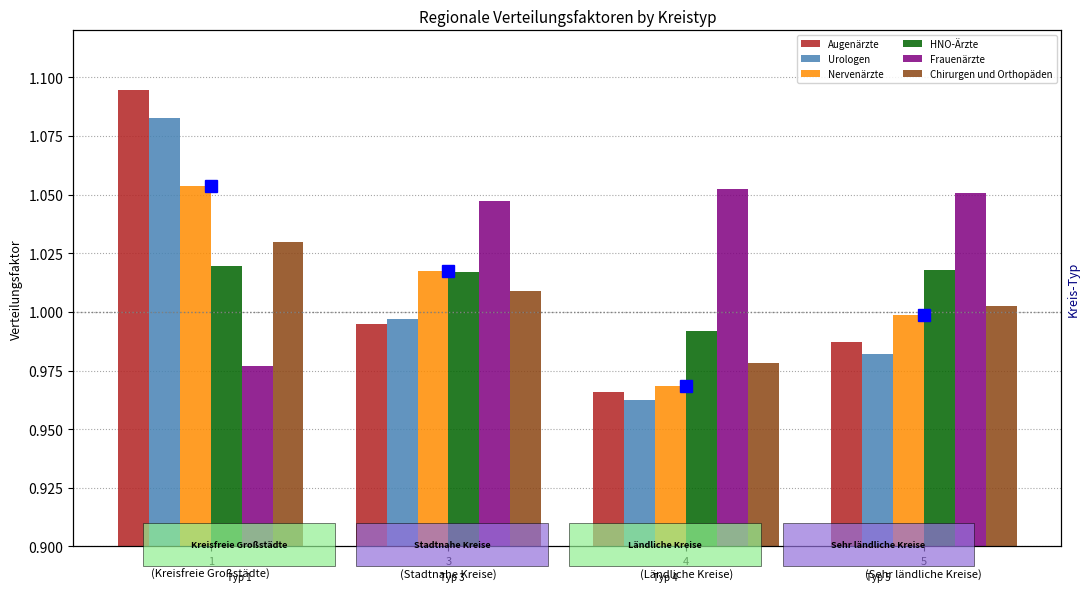

Which category has the highest value across all series?

1
(Kreisfreie Großstädte)